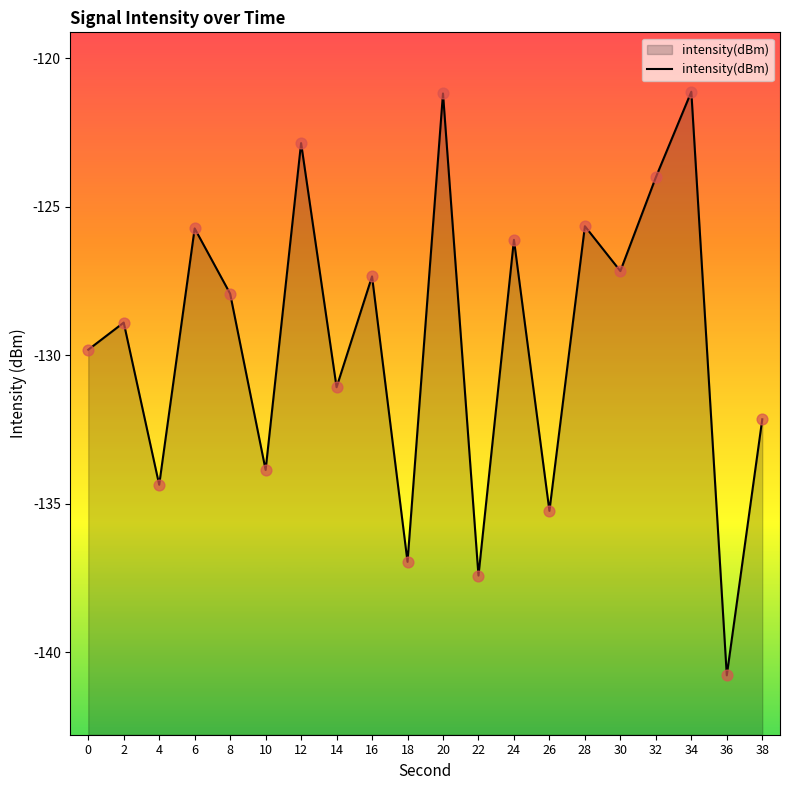

What is the change in value from 34 to 36?

-19.7